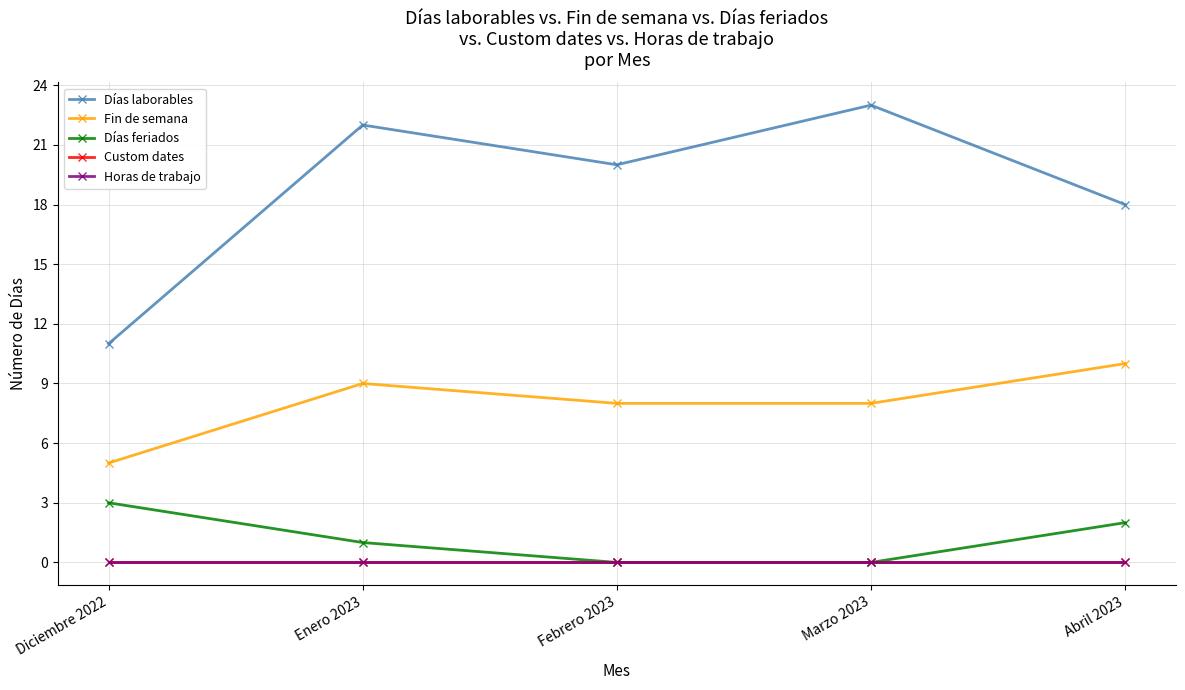

Which category has the highest value in the Custom dates series?

Diciembre 2022